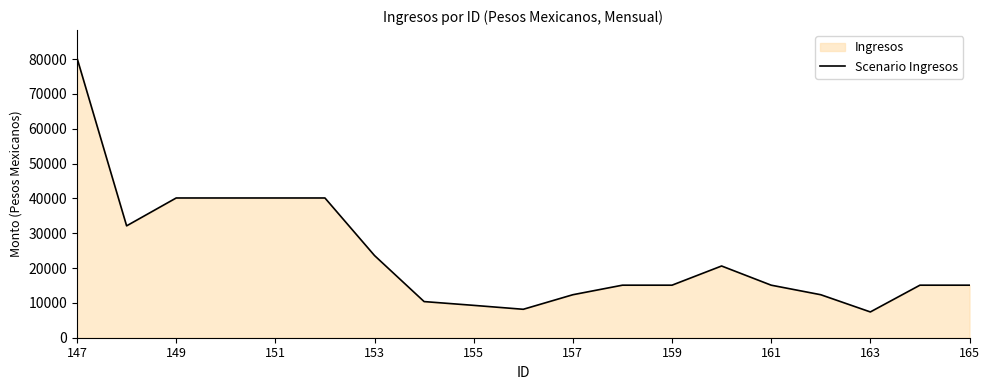

Is it true that the value at 163 is 7402.0?

True